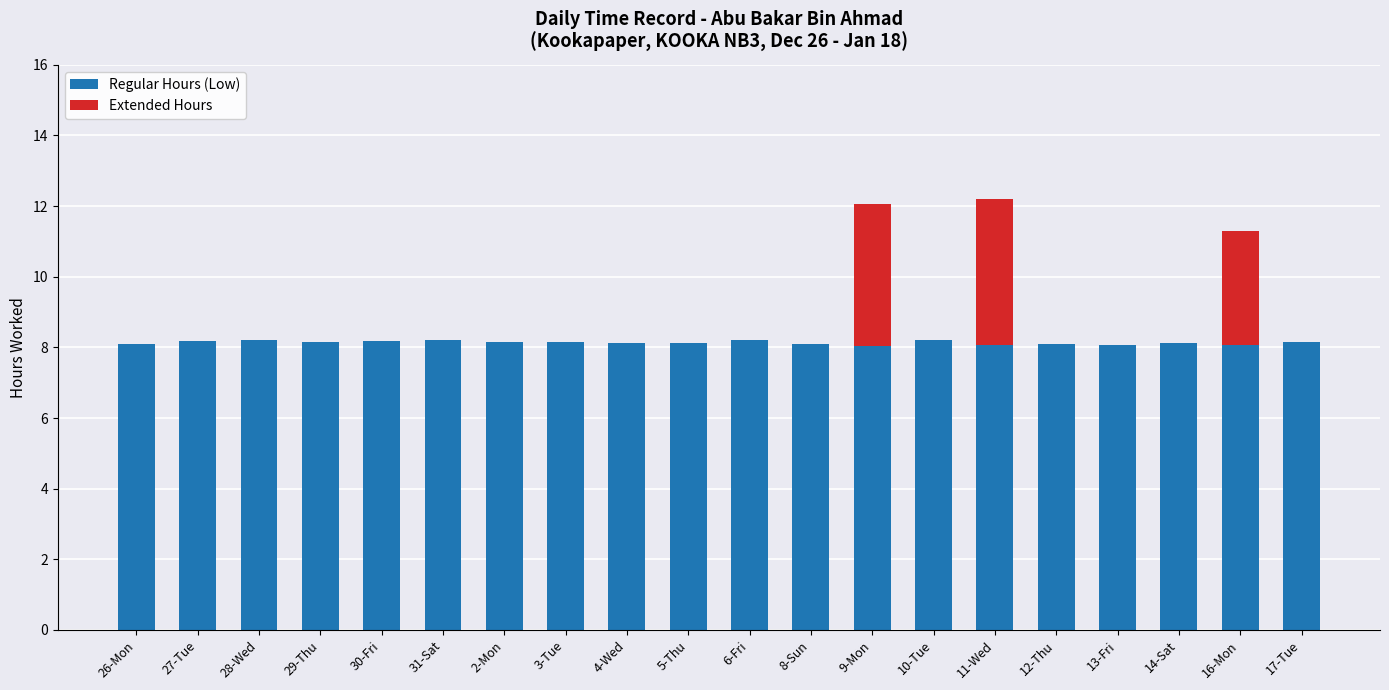

What is the total value across all series at 4-Wed?

8.1